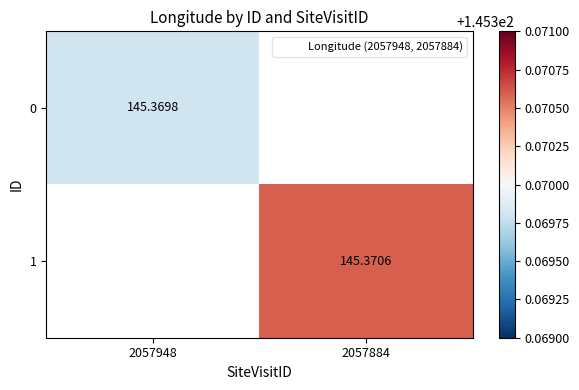

At which label does 1 first exceed 145?

2057884